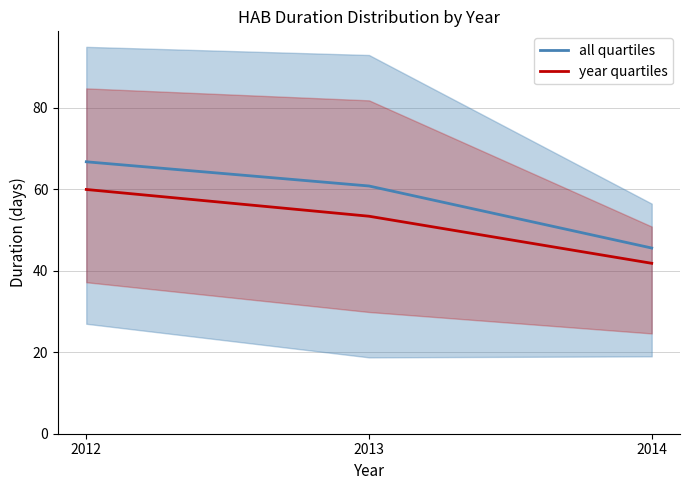

True or false: year quartiles has a value of 60.0 at 2012.

True